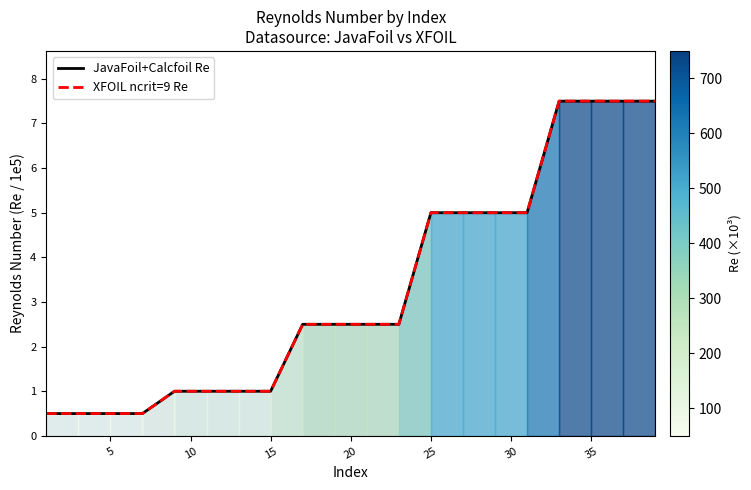

True or false: XFOIL ncrit=9 Re and JavaFoil+Calcfoil Re intersect in this chart.

False